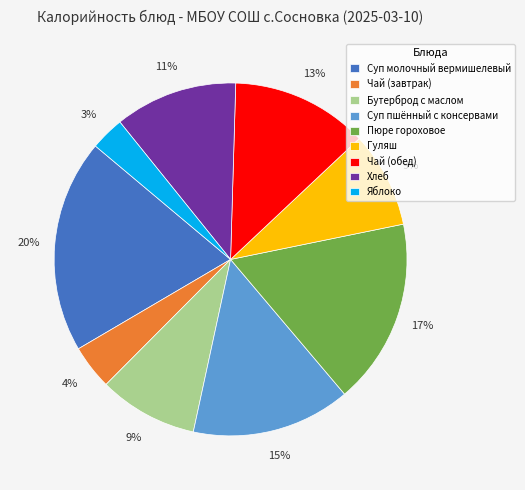

What percentage is the Гуляш slice, to the nearest percent?

9%